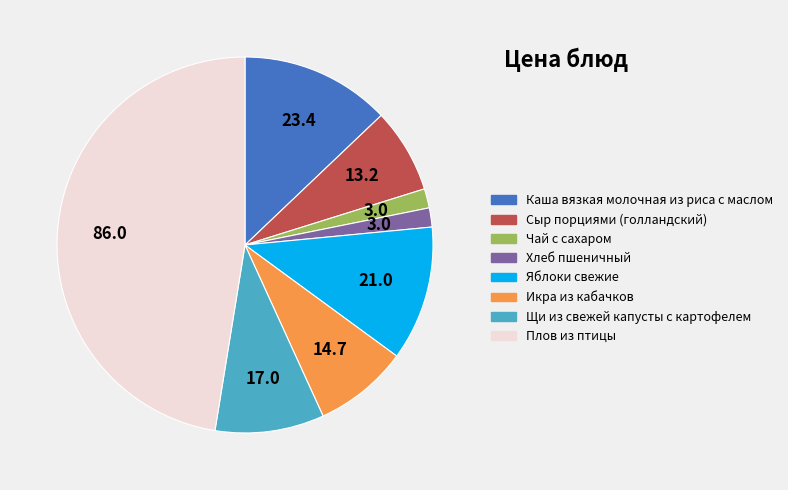

The Плов из птицы slice represents 47% of the pie. True or false?

True